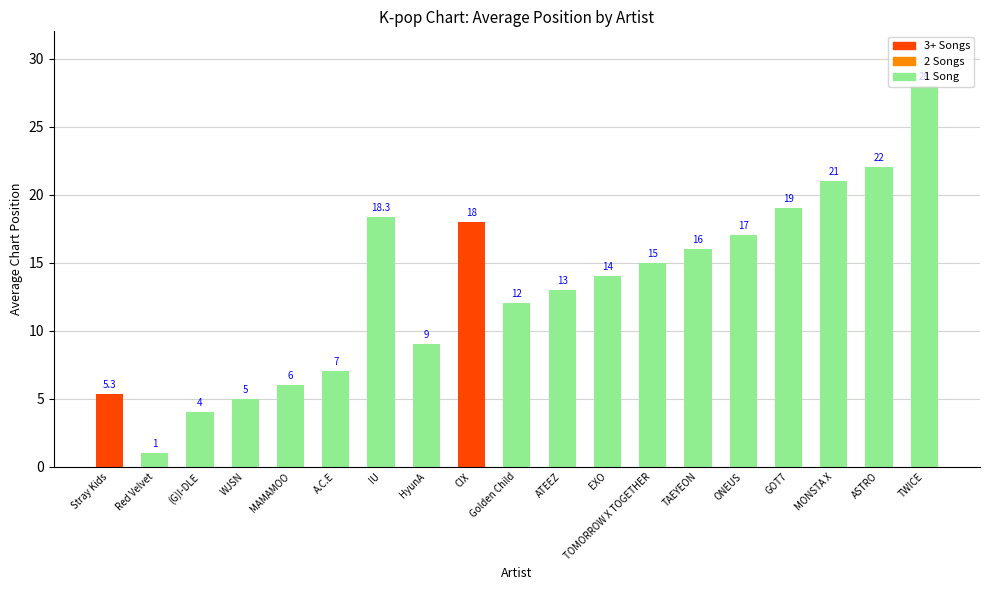

Read the value at ONEUS.

17.0